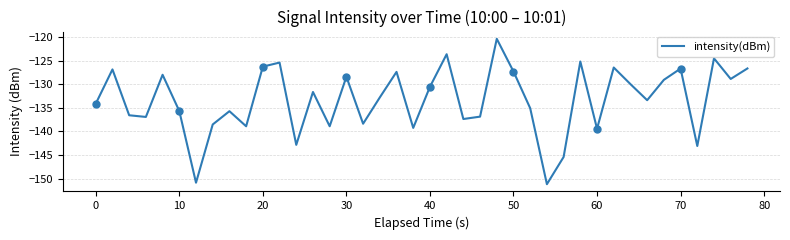

What is the maximum value for intensity(dBm)?

-120.4